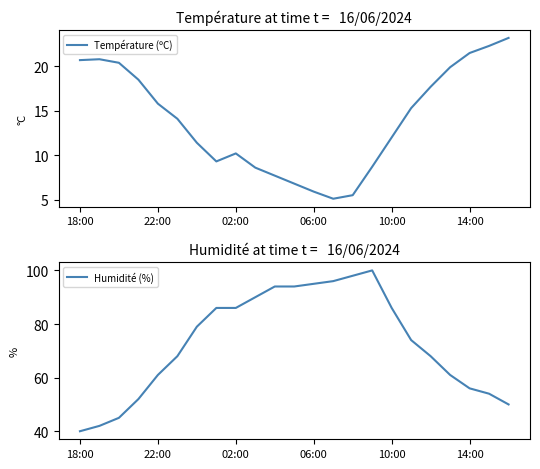

The Température (ºC) series shows 24.7 at 22:00. True or false?

False